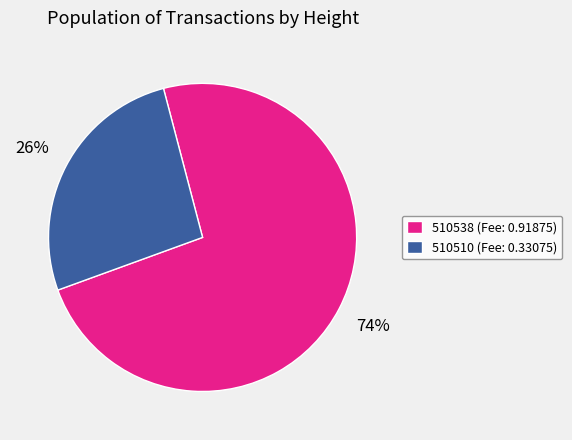

To the nearest percent, what is the average slice percentage?

50%